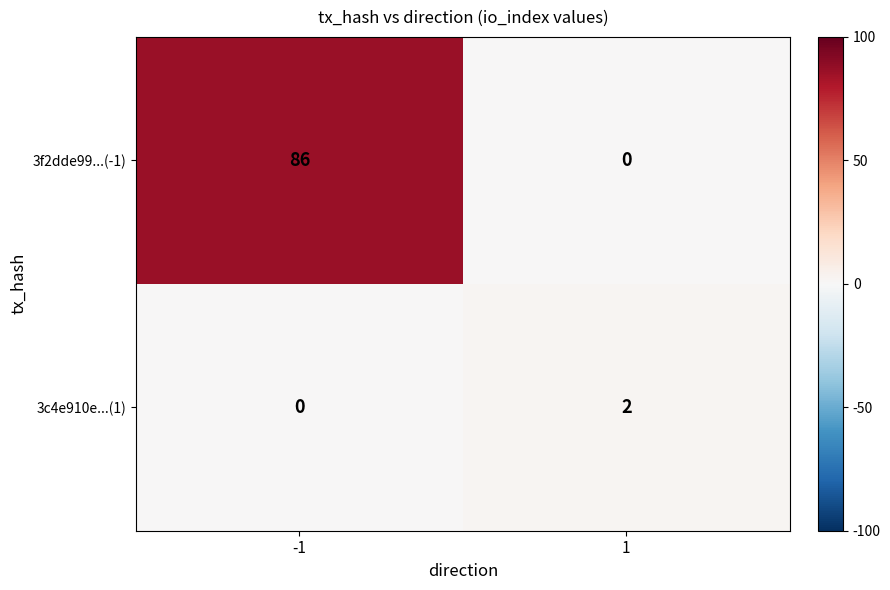

What is the sum of the 3f2dde99...(-1) values at 1 and -1?

86